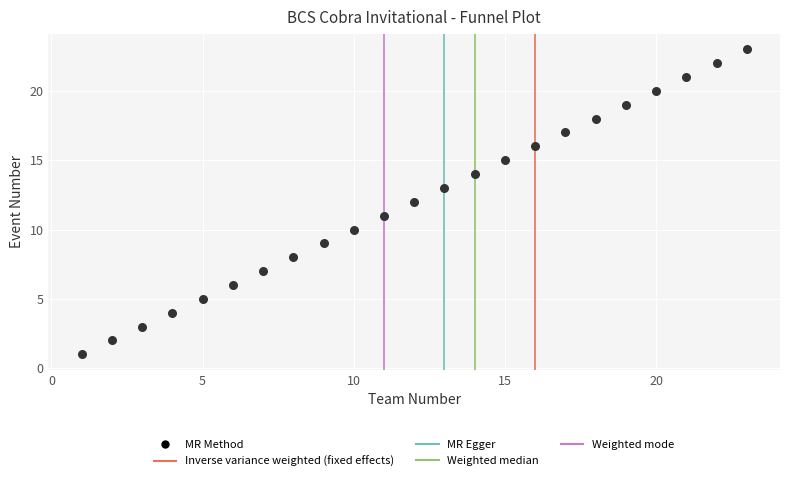

What is the range of X values (max minus min)?

22